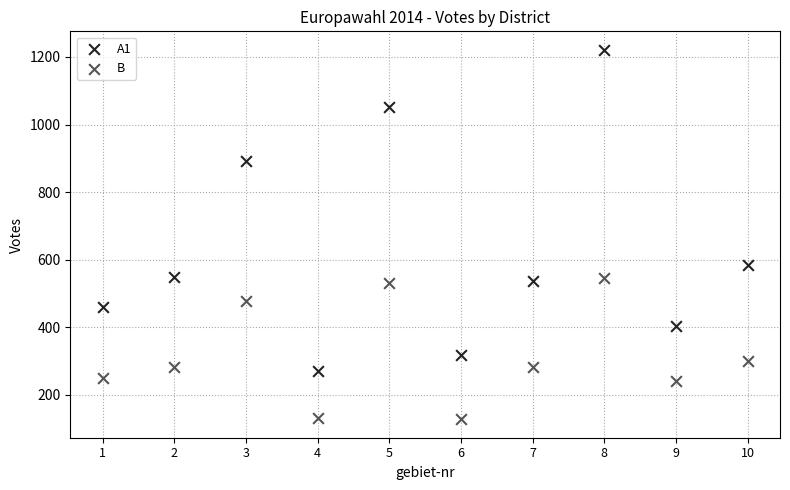

Across all data points, what is the range of X values (max minus min)?

9